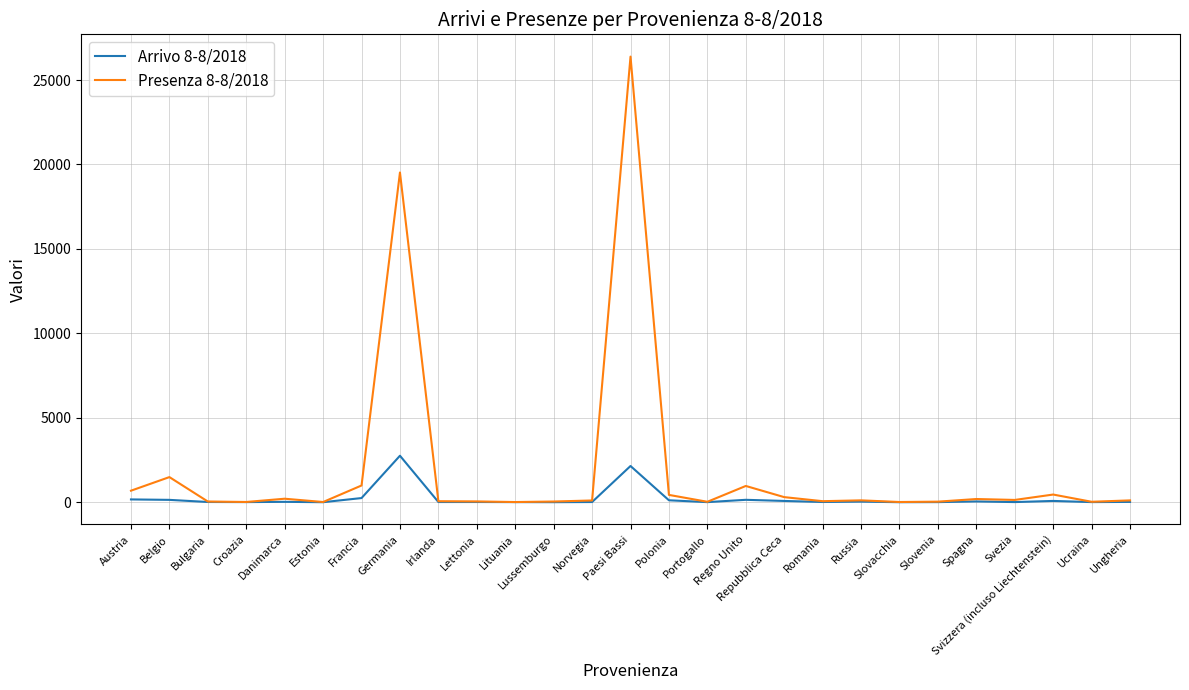

Which series has the widest spread of values?

Presenza 8-8/2018